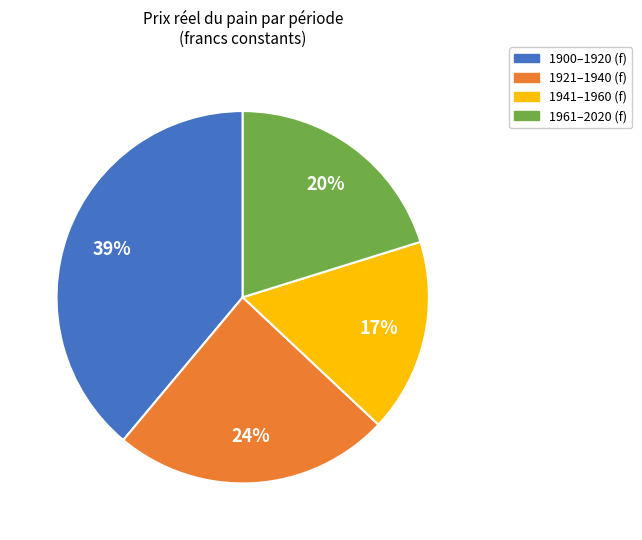

To the nearest percent, what is the difference between the largest and smallest slice percentages?

22%